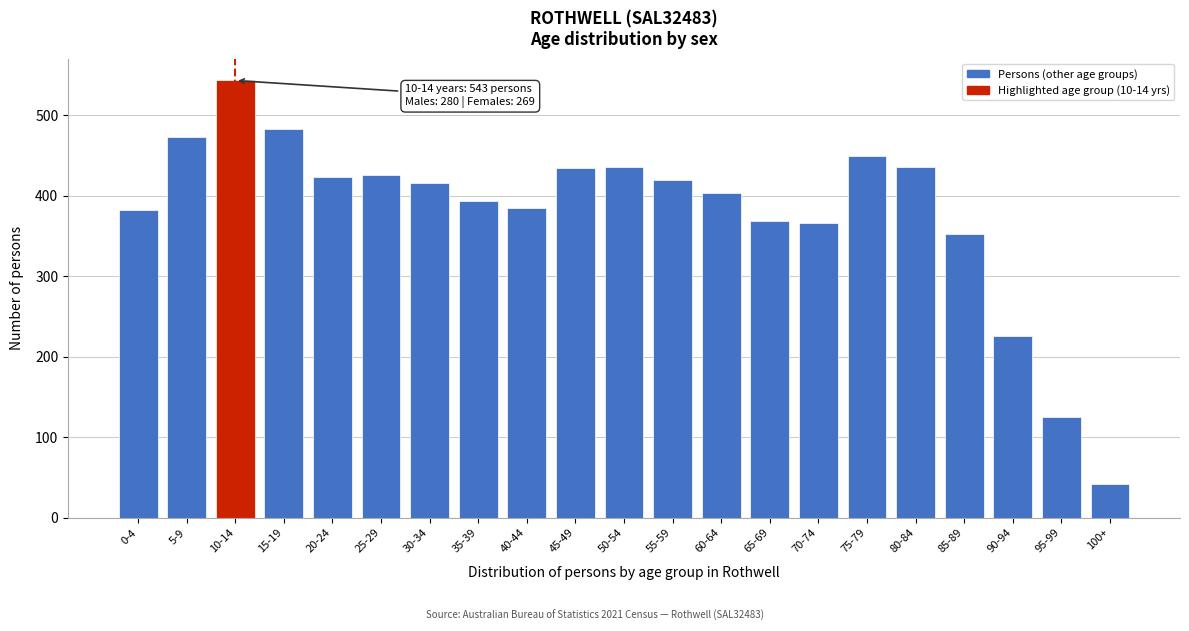

What is the sum of the values at 10-14 and 70-74?

909